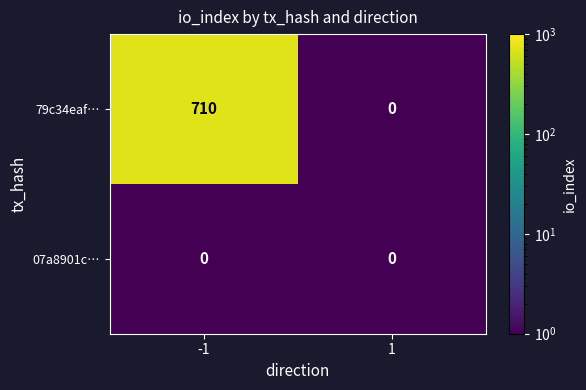

Which series has the largest total across all categories?

79c34eaf…